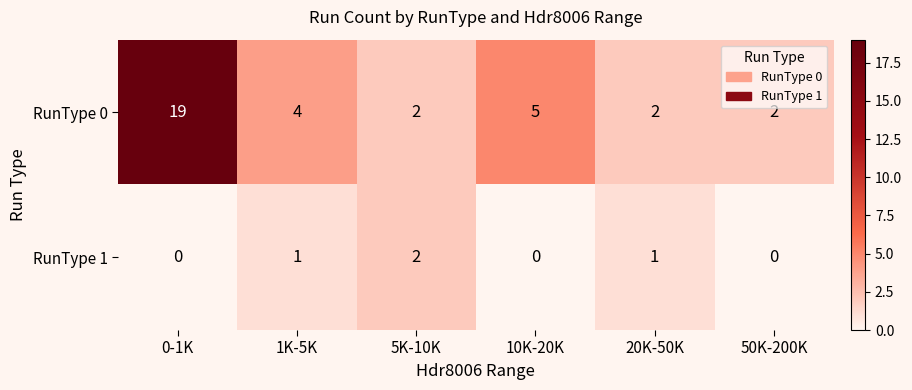

At which category is the sum across all series the highest?

0-1K